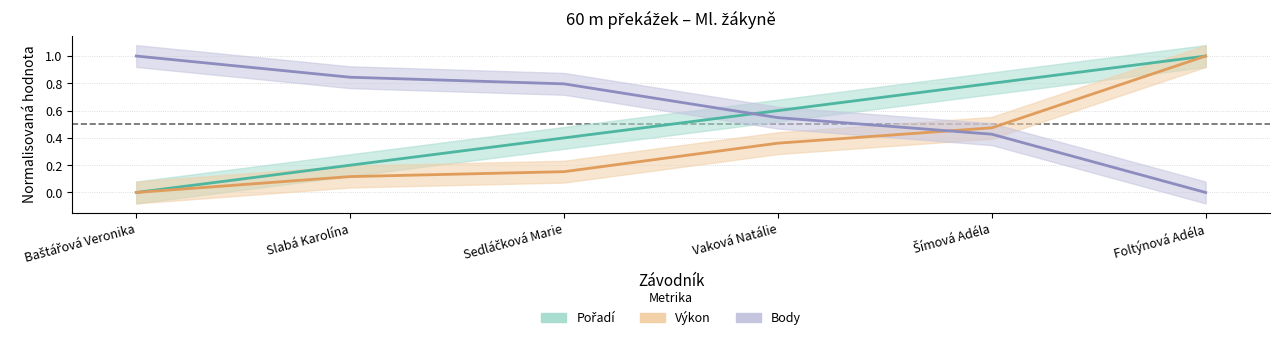

How many Výkon values are between 0 and 1?

6